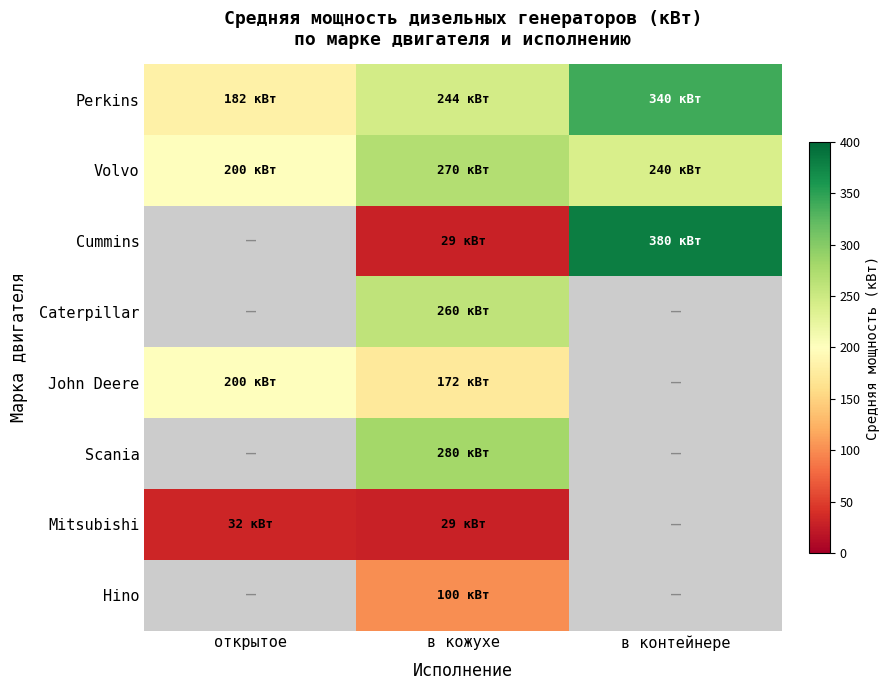

Read the Cummins value at в кожухе.

29.0